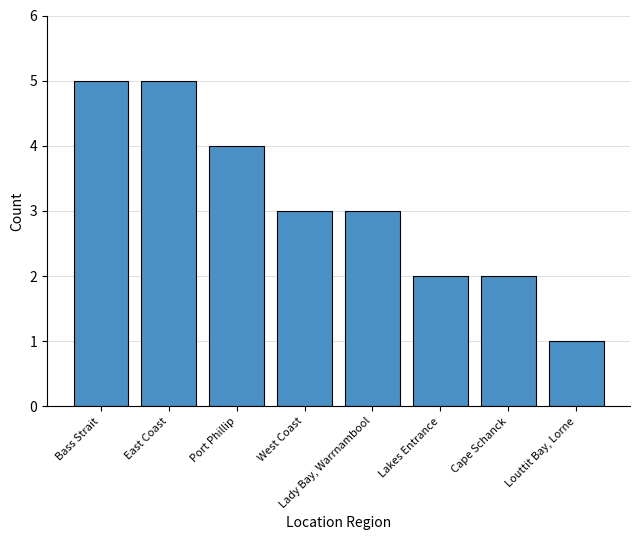

Which label corresponds to the smallest value in the chart?

Louttit Bay, Lorne